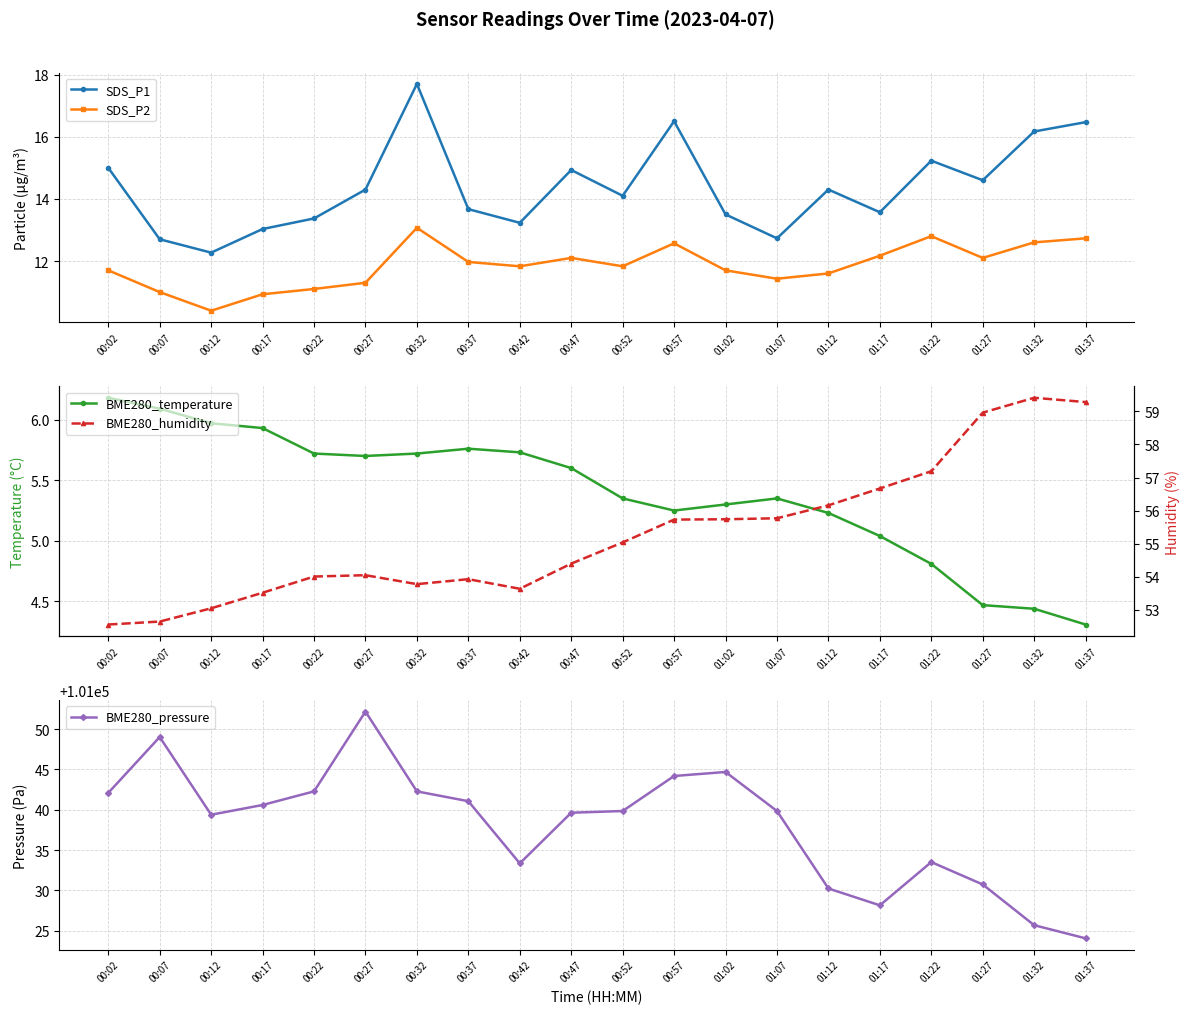

True or false: BME280_humidity has a value of 54.4 at 00:47.

True